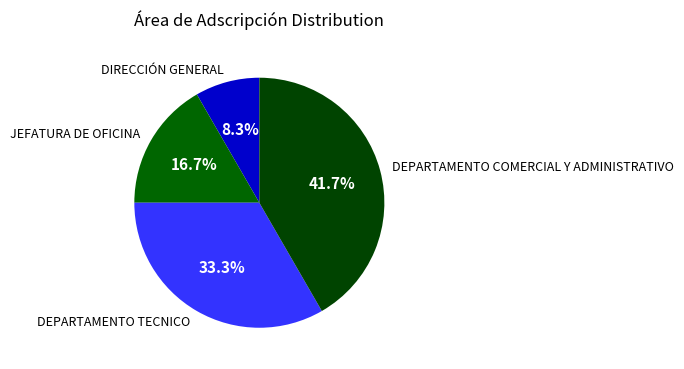

Is it true that DEPARTAMENTO COMERCIAL Y ADMINISTRATIVO is 42% of the pie?

True